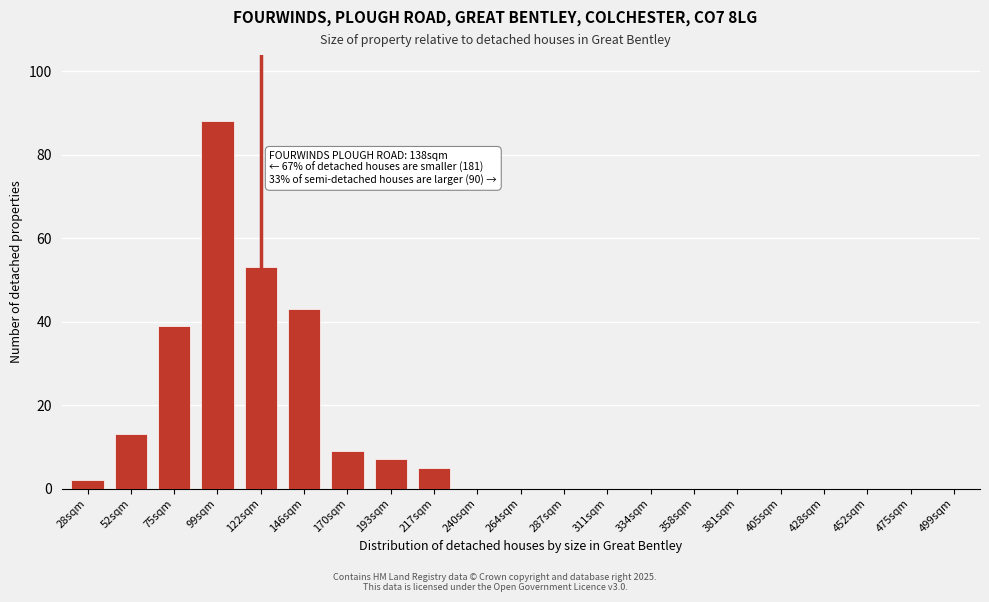

Reading left to right, what are all the values shown in this chart?

28sqm=2	52sqm=13	75sqm=39	99sqm=88	122sqm=53	146sqm=43	170sqm=9	193sqm=7	217sqm=5	240sqm=0	264sqm=0	287sqm=0	311sqm=0	334sqm=0	358sqm=0	381sqm=0	405sqm=0	428sqm=0	452sqm=0	475sqm=0	499sqm=0